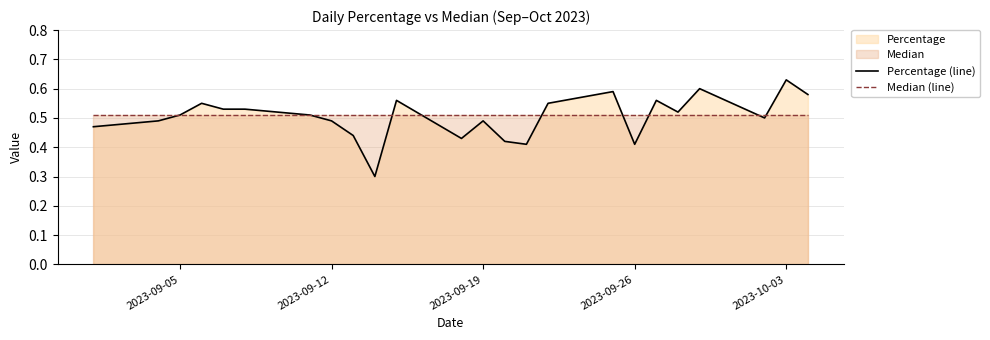

How many interior local peaks does the Percentage (line) series have?

7